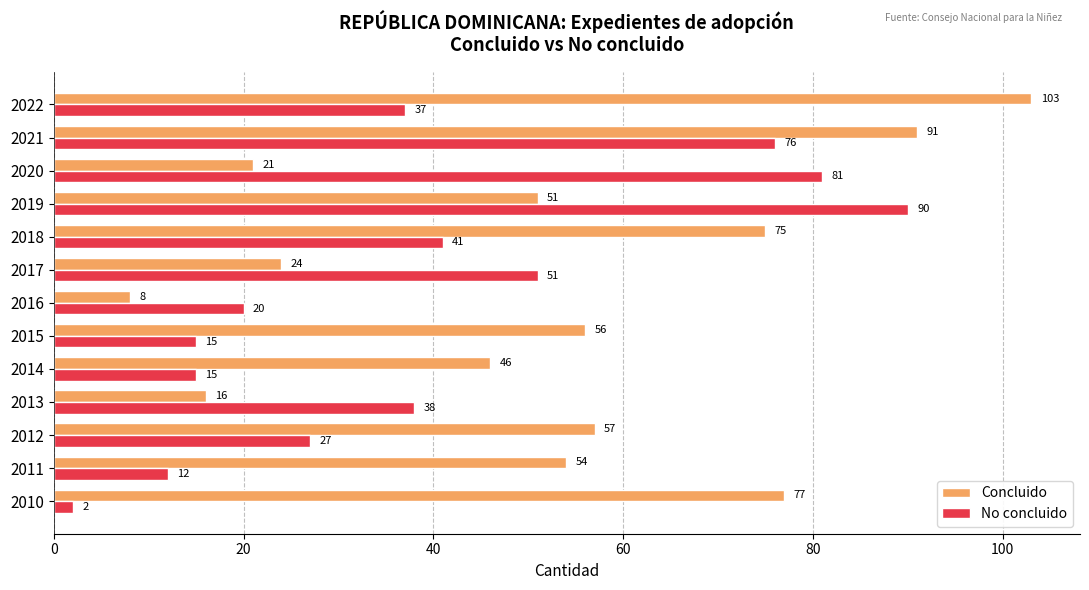

Between 2014 and 2017, which series saw the biggest shift?

No concluido